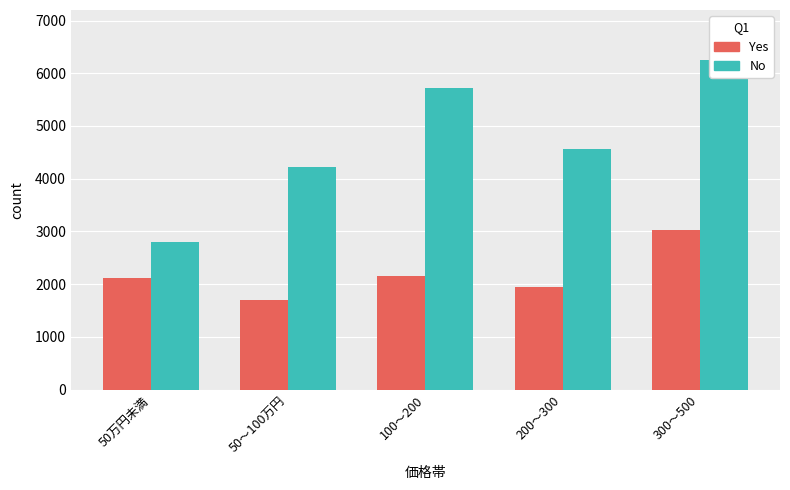

What is the total value across all series at 300～500?

9284